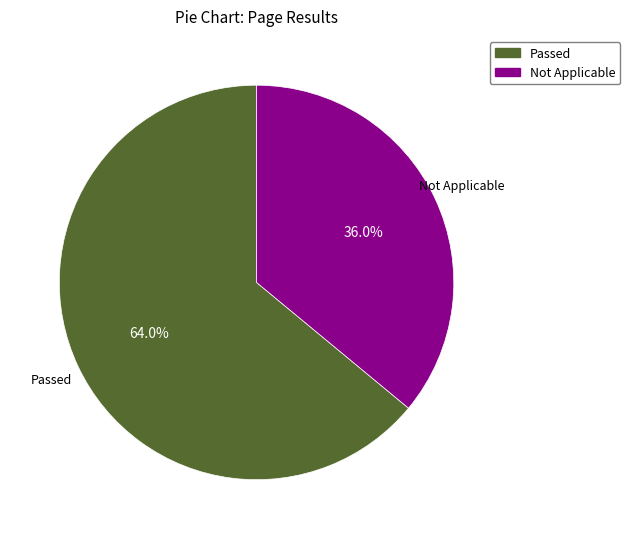

Which slice is the largest?

Passed